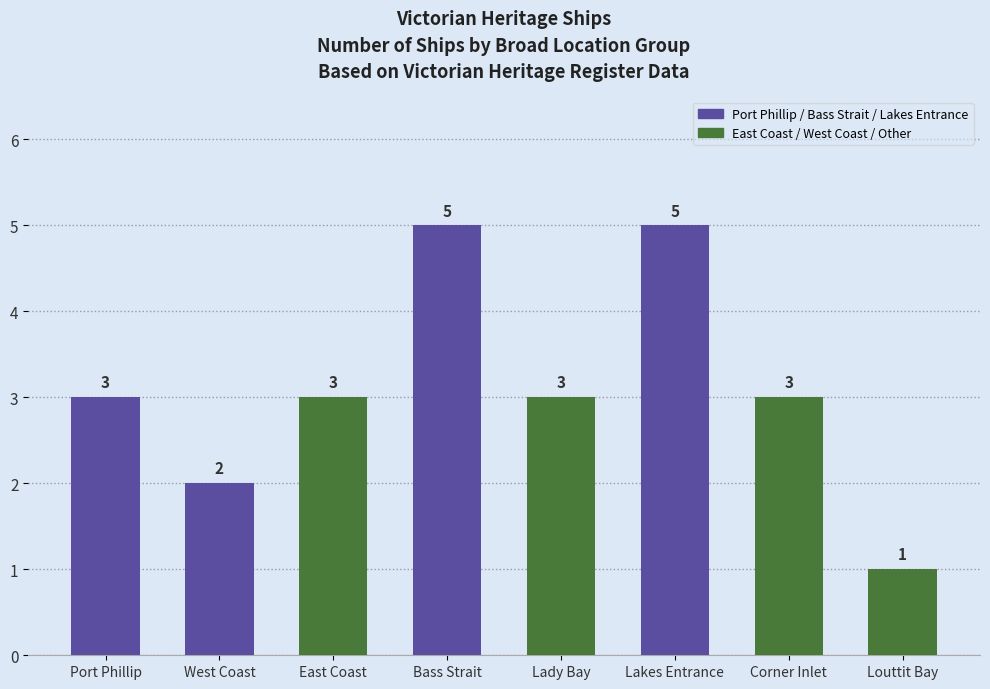

Count the values in the range 3 to 5.

6